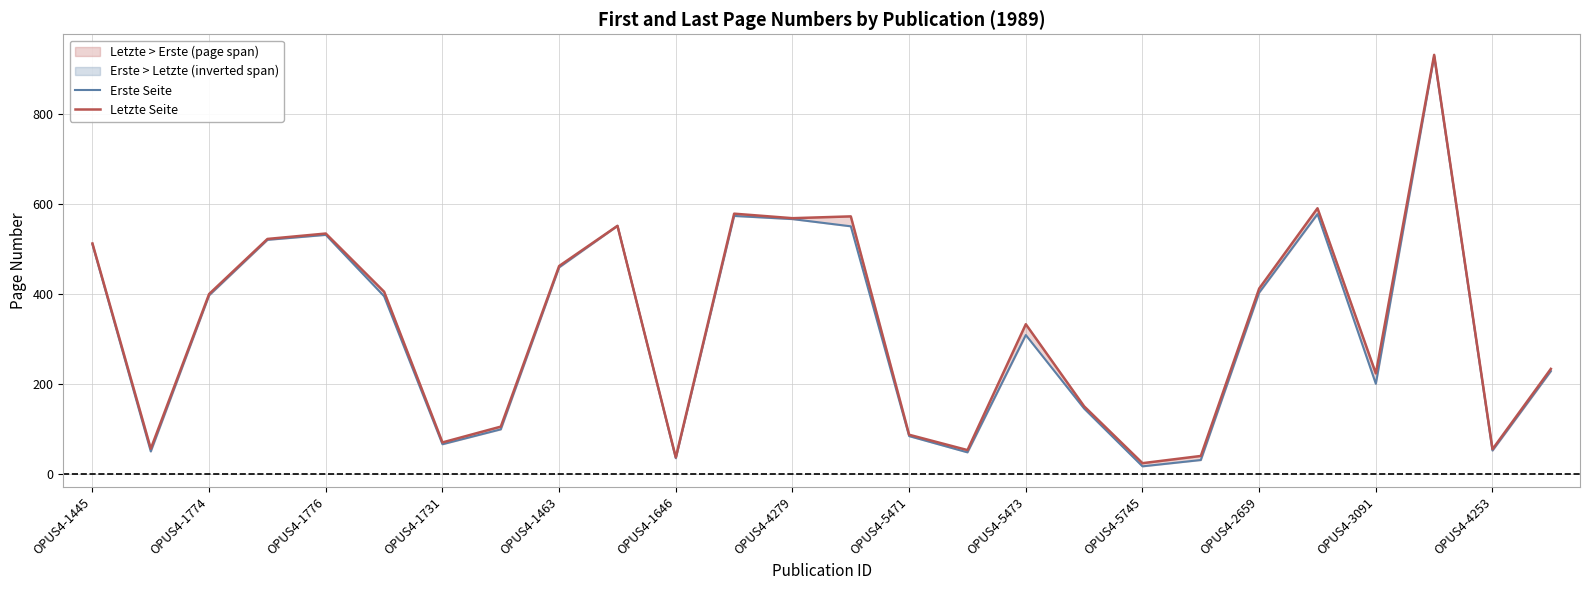

Between OPUS4-1731 and 21, which is larger?

21